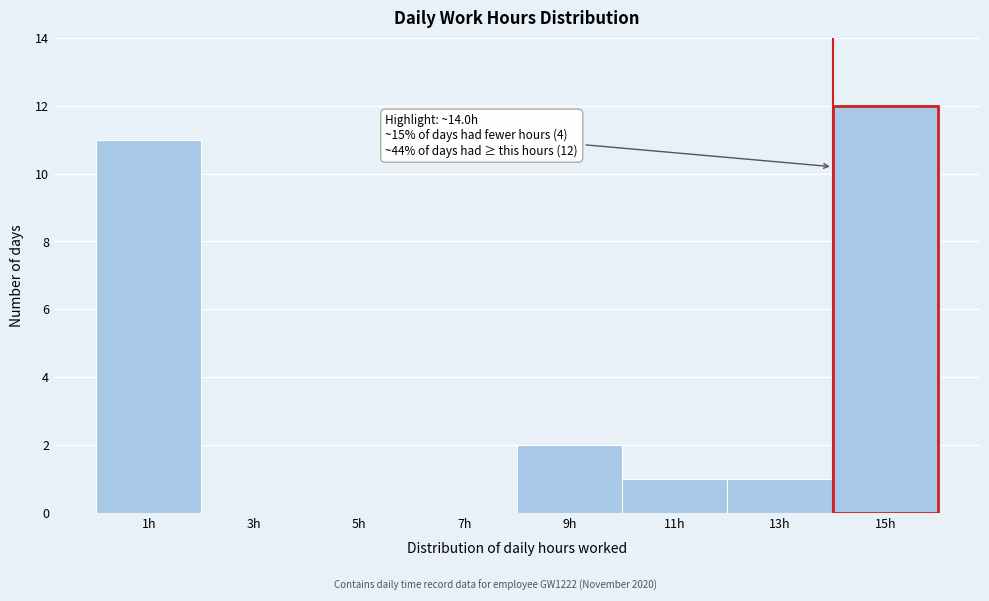

Over which range of the x-axis is the bar tallest?

14 to 16